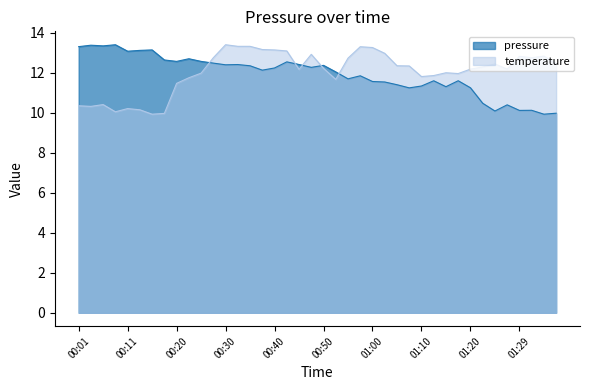

How many intersections are there between temperature and pressure?

5